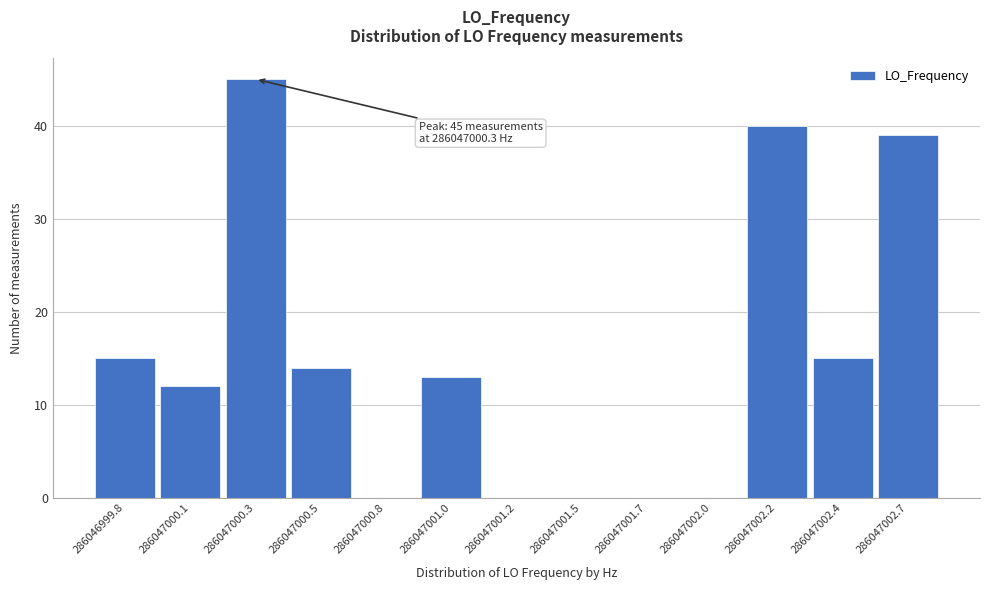

Reading right to left, list all the values displayed in this chart.

286047002.7=39	286047002.4=15	286047002.2=40	286047002.0=0	286047001.7=0	286047001.5=0	286047001.2=0	286047001.0=13	286047000.8=0	286047000.5=14	286047000.3=45	286047000.1=12	286046999.8=15